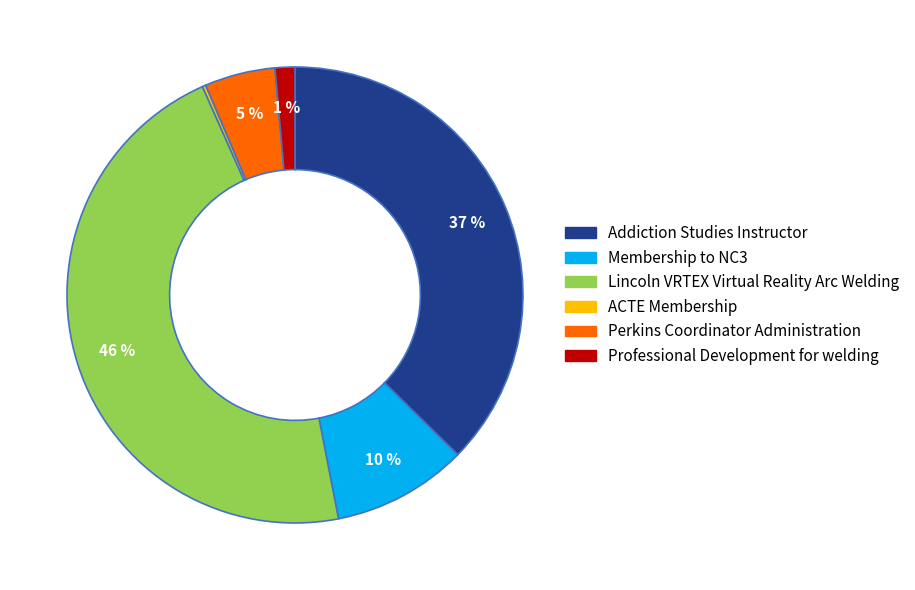

Do Professional Development for welding and Addiction Studies Instructor together represent more than half of the pie?

No